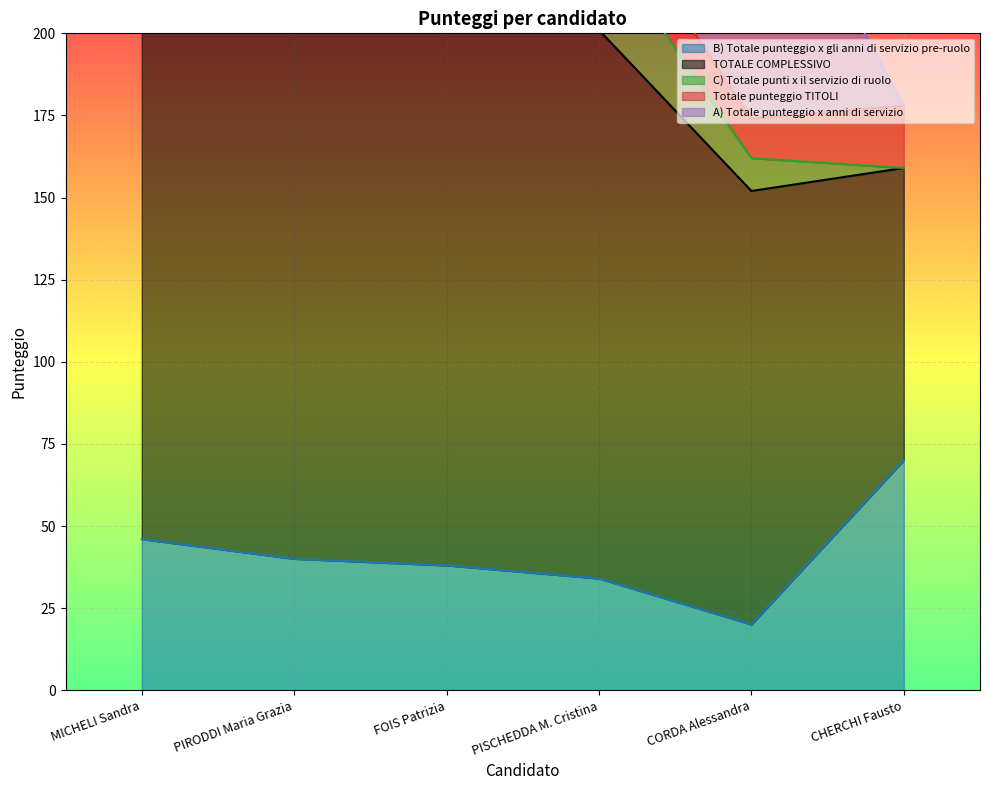

The value of B) Totale punteggio x gli anni di servizio pre-ruolo at CHERCHI Fausto is 70. True or false?

True